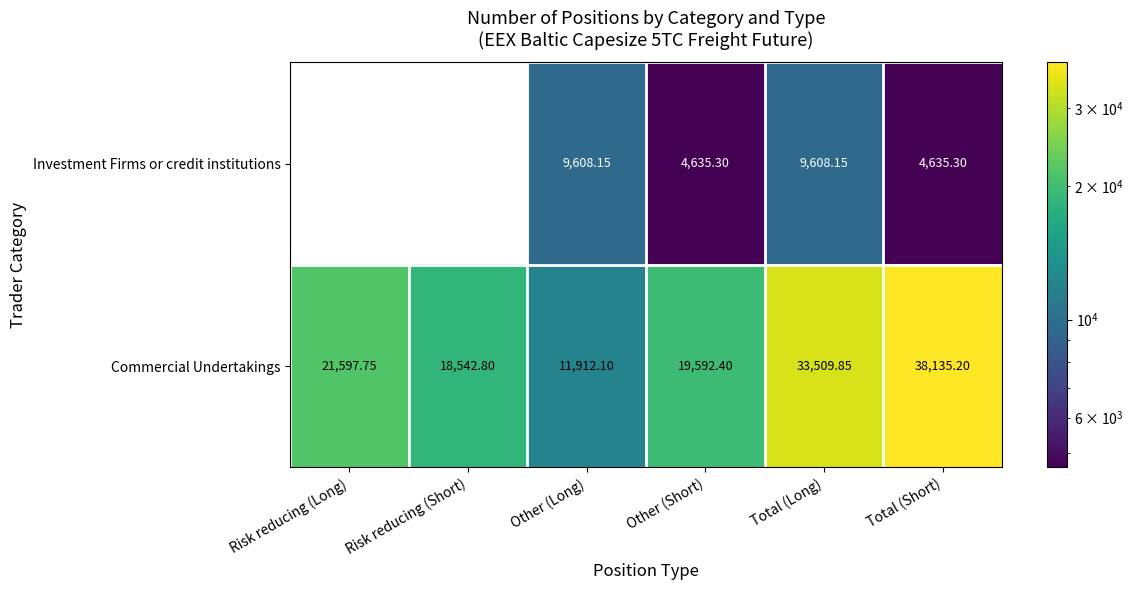

What is the average value of the Commercial Undertakings series?

23881.7